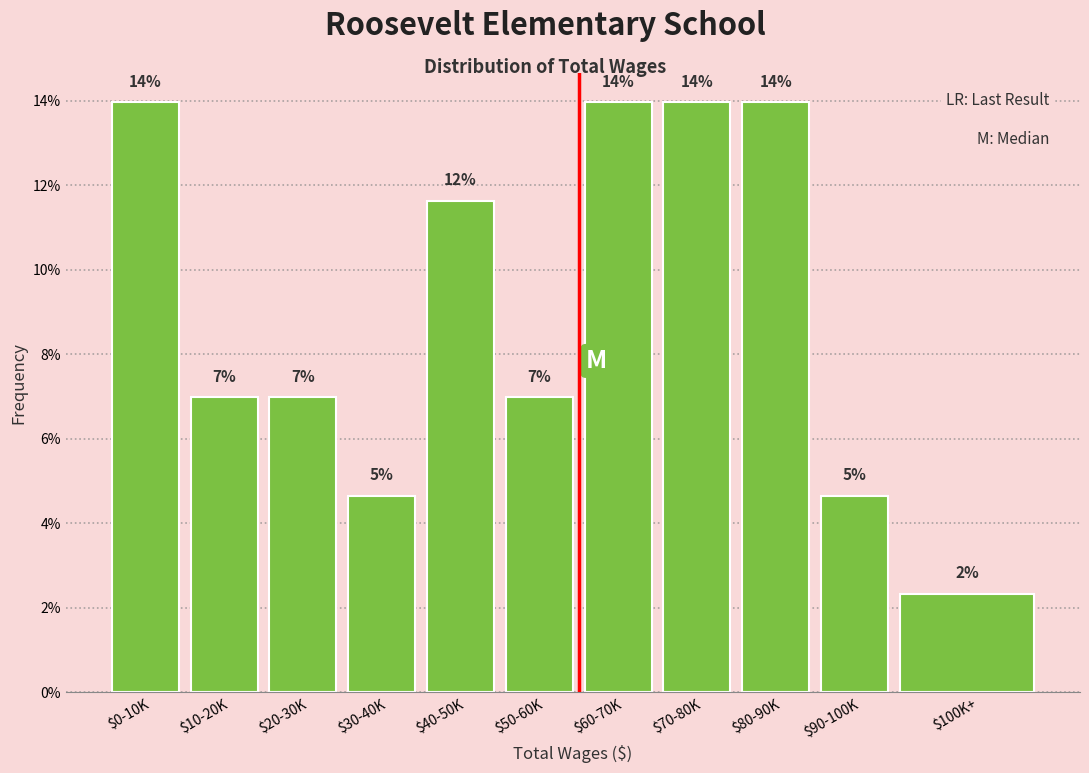

Read the value at $50-60K.

7.0